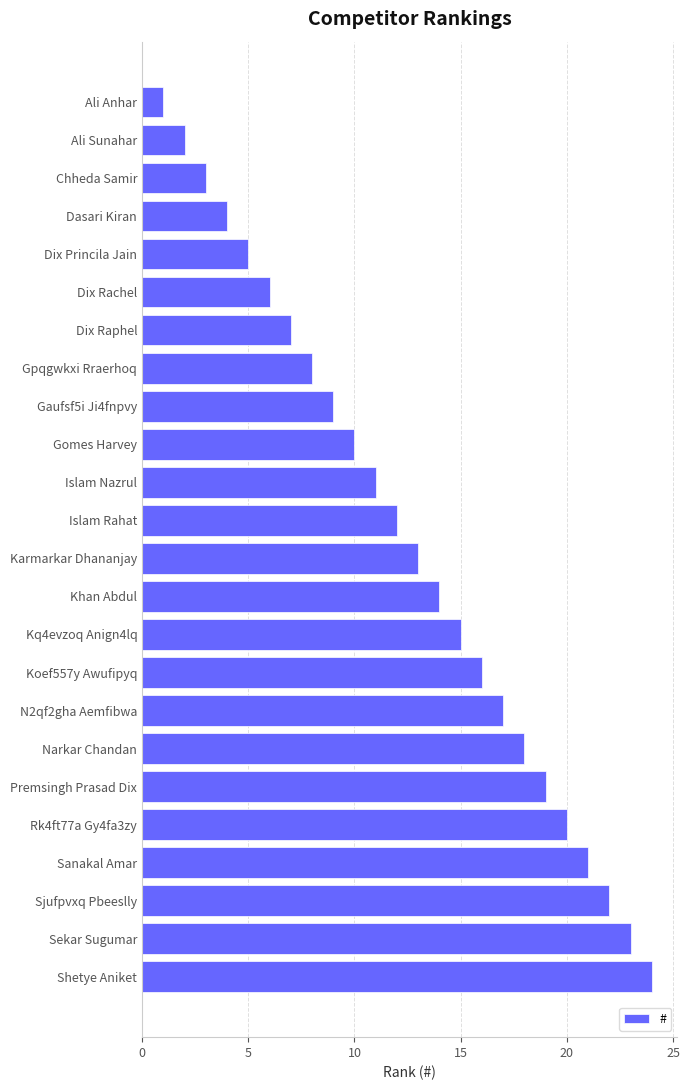

What is the label of the 14th bar from the top?

Khan Abdul